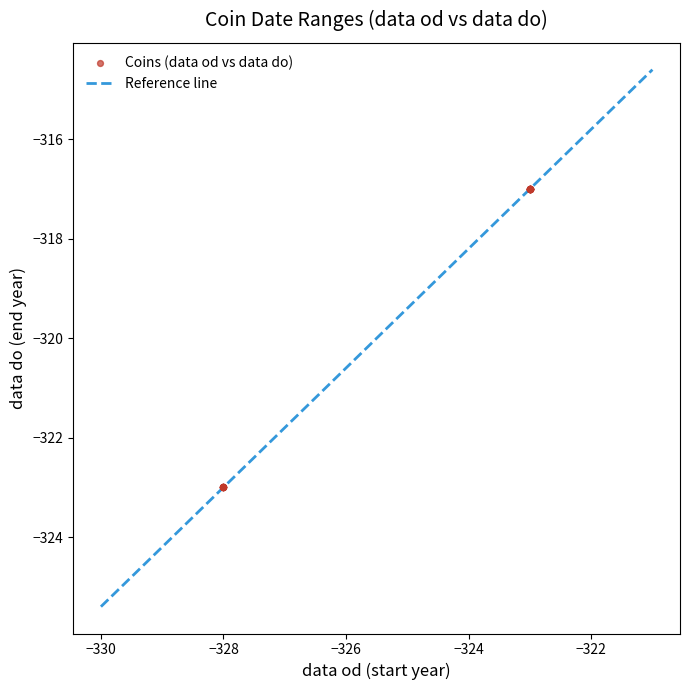

What is the difference between the maximum and minimum values?

10.8